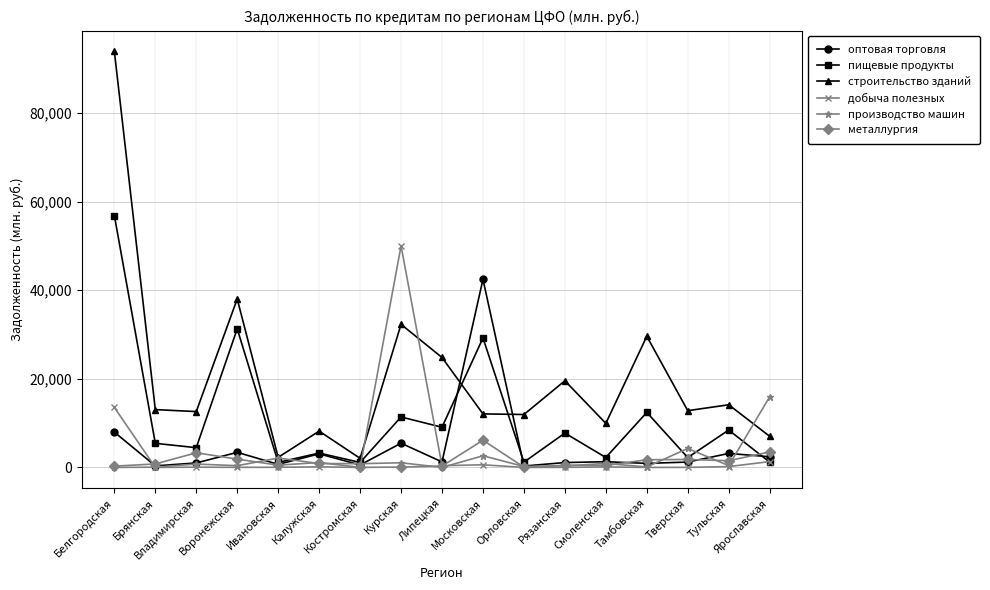

Count the number of data series in this chart.

6